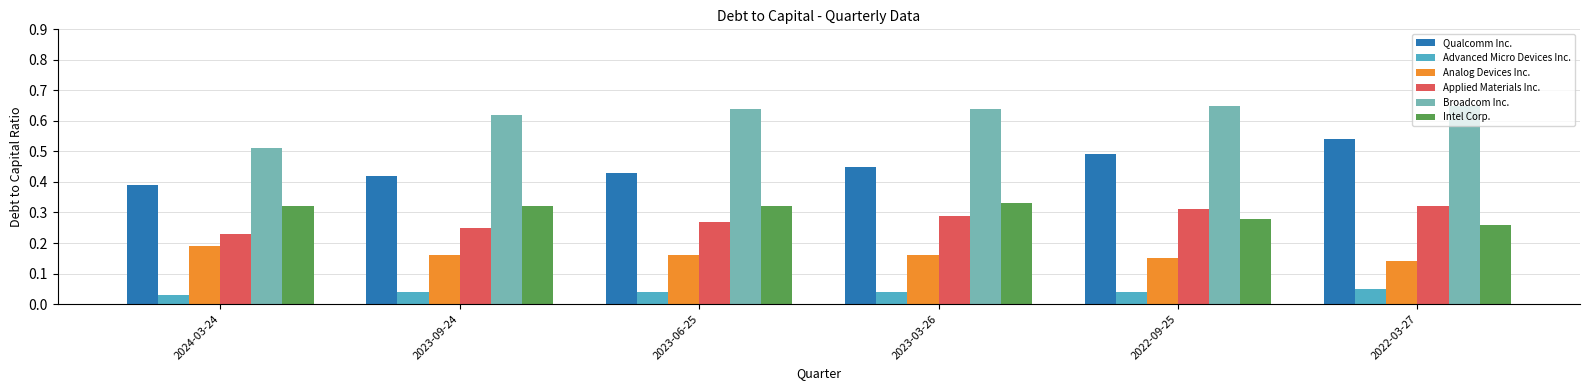

Does the chart contain any negative values?

No